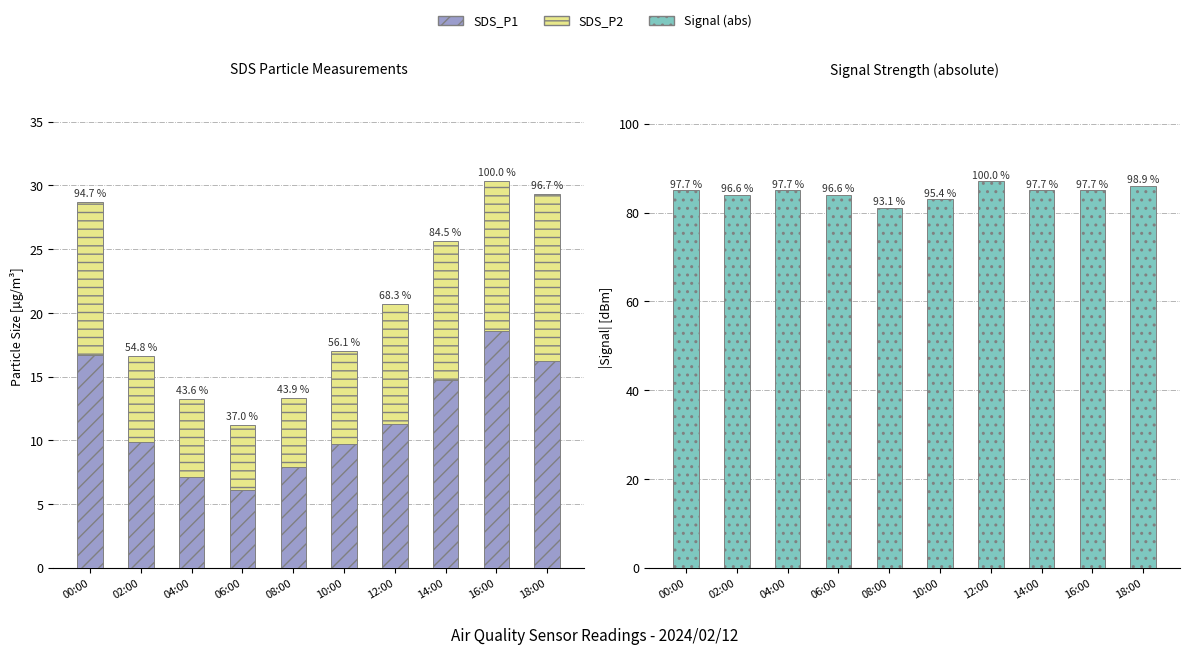

How many bars are there in each group?

3